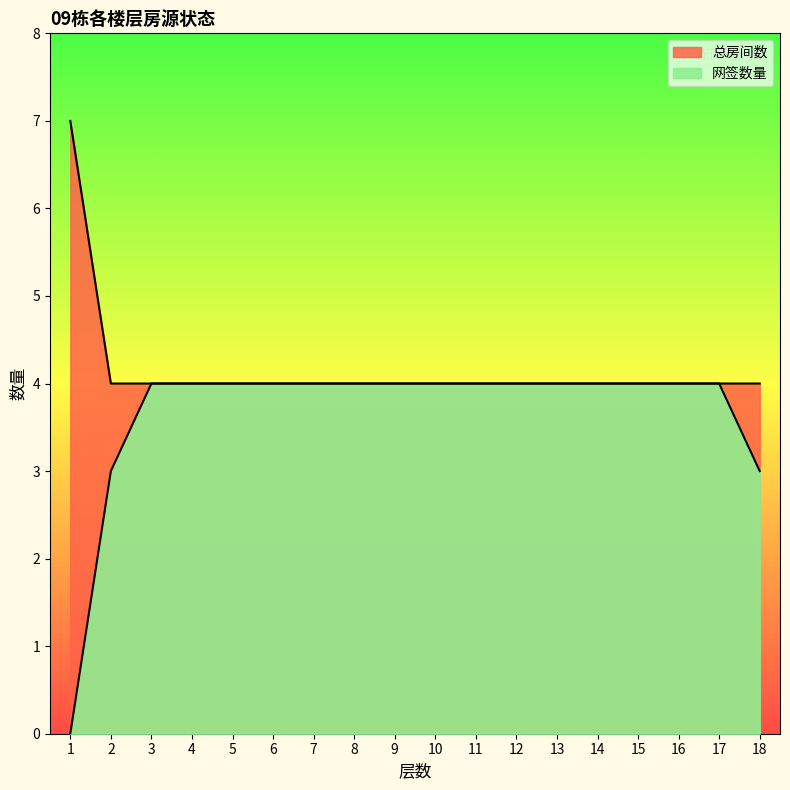

List the labels in order of 网签数量 value, largest first.

3, 4, 5, 6, 7, 8, 9, 10, 11, 12, 13, 14, 15, 16, 17, 2, 18, 1